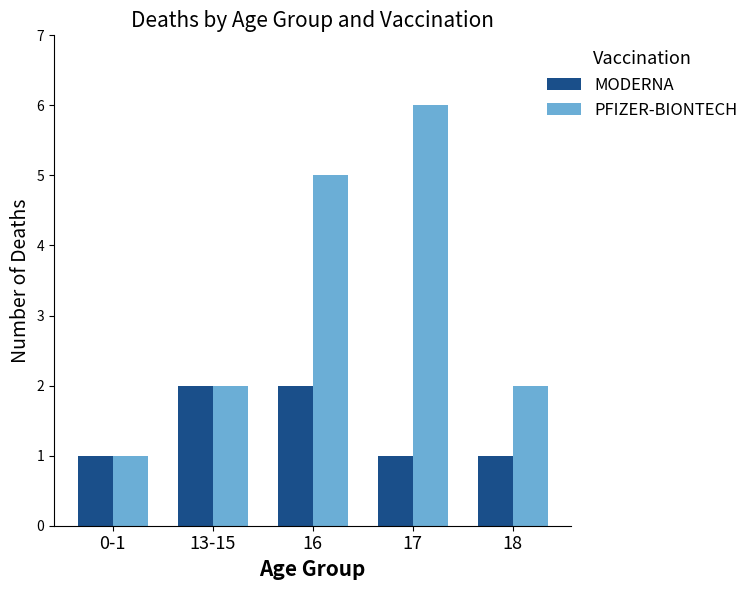

Reading left to right, transcribe all the data shown in this chart.

MODERNA: 1	2	2	1	1
PFIZER-BIONTECH: 1	2	5	6	2